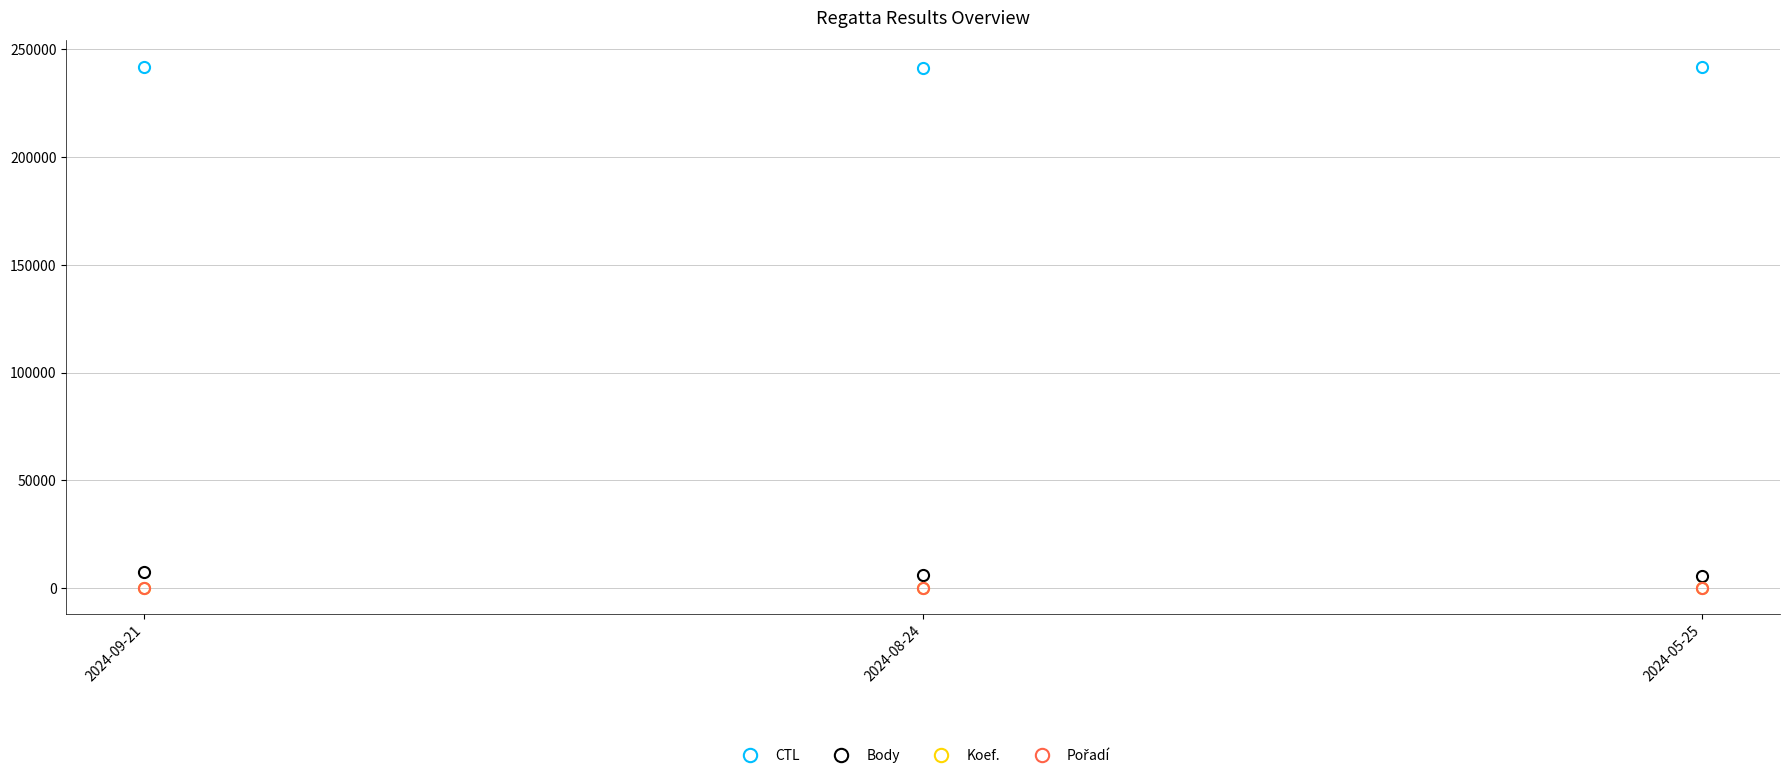

What is the minimum value shown in the chart?

1